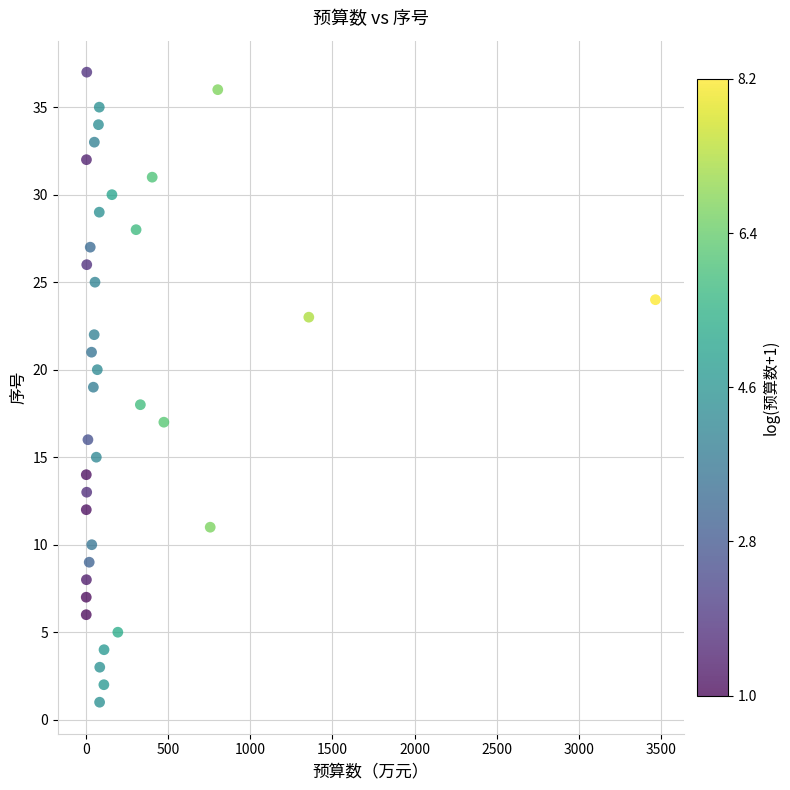

What is the range of Y values (max minus min)?

36